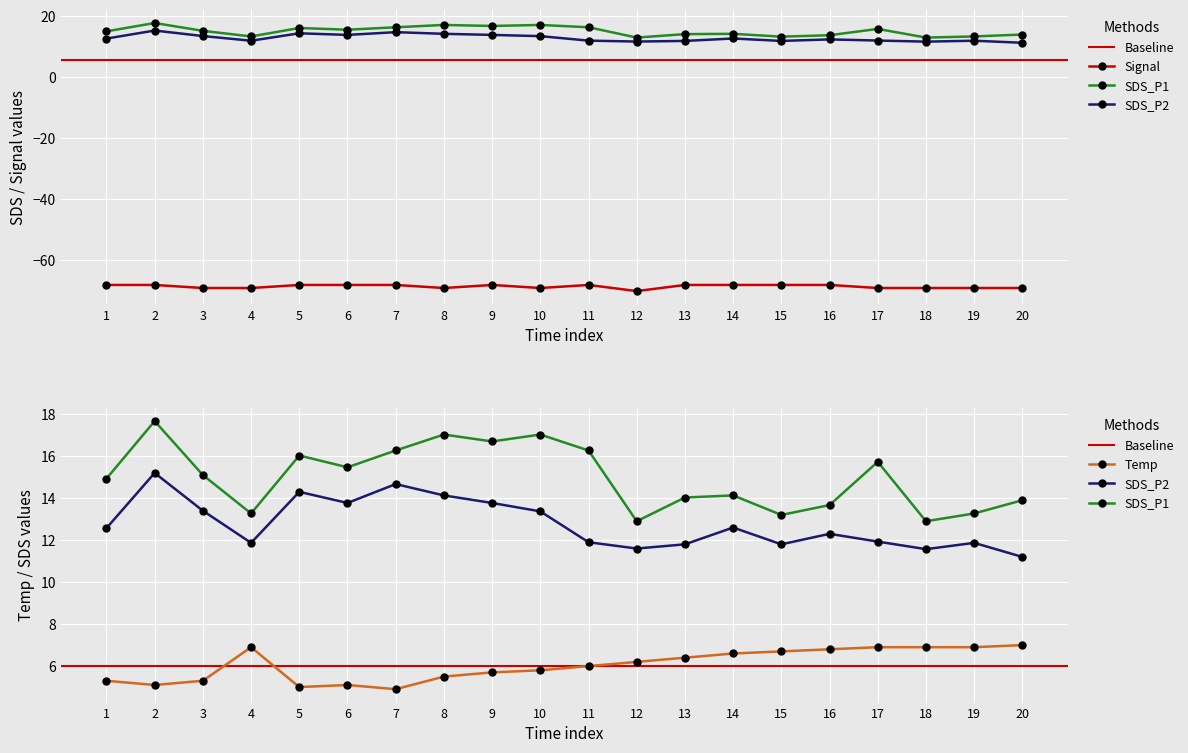

What is the sum of all Temp values?

121.0